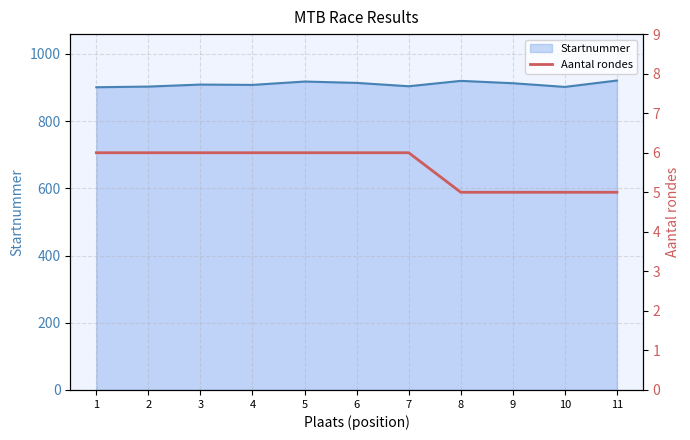

Does the chart have visible grid lines?

Yes